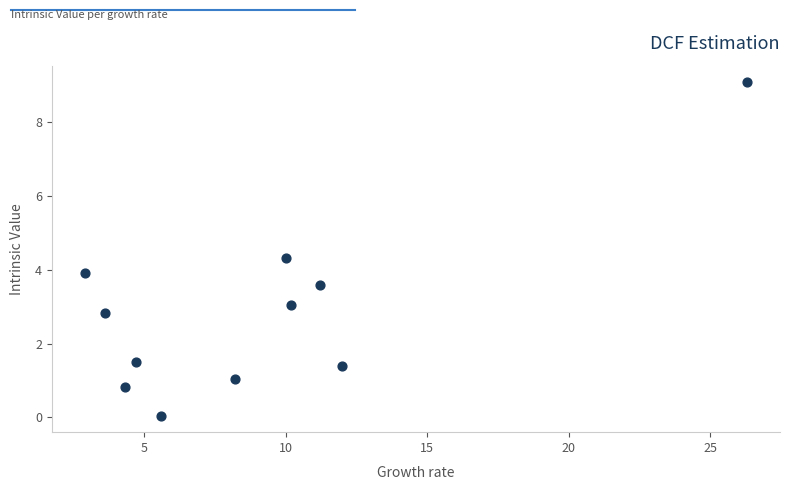

What Y value in the scatter plot is closest to 4?

3.9